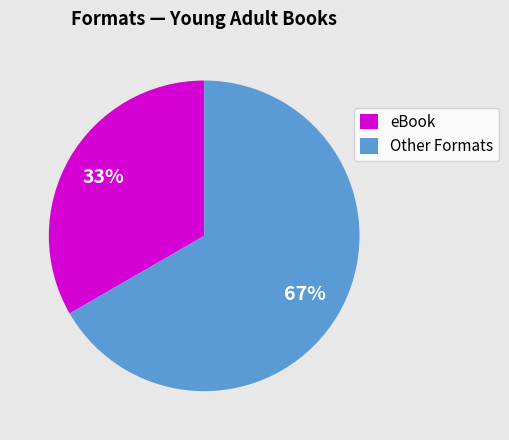

To the nearest percent, what portion does Other Formats represent?

67%